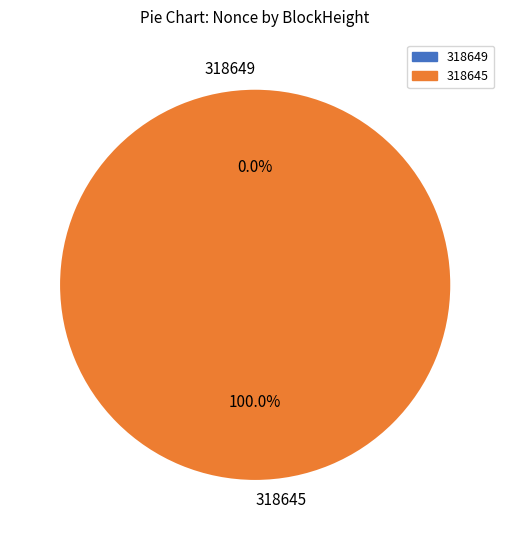

Which slice is the smallest?

318649